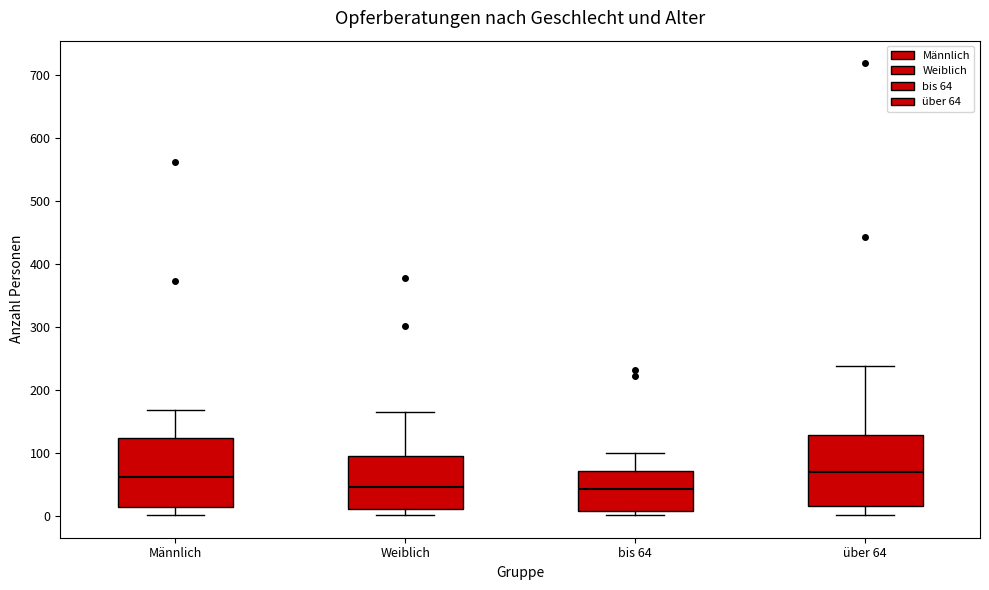

Where is the upper edge of the box for Weiblich on the y-axis? The values are not printed on the chart, so give them approximately, as read against the axis.

100